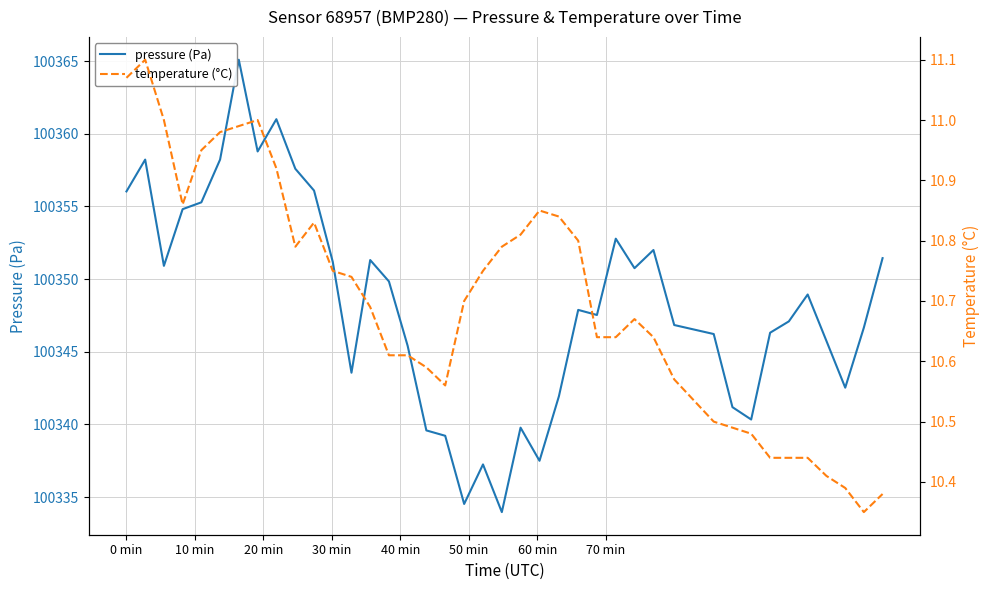

Reading left to right, transcribe all the data shown in this chart.

pressure (Pa): 100356.0	100358.2	100350.9	100354.8	100355.3	100358.2	100365.1	100358.8	100361.0	100357.6	100356.1	100351.2	100343.6	100351.3	100349.8	100345.4	100339.6	100339.2	100334.5	100337.2	100334.0	100339.8	100337.5	100341.9	100347.9	100347.5	100352.8	100350.8	100352.0	100346.8	100346.2	100341.2	100340.3	100346.3	100347.1	100348.9	100345.8	100342.5	100346.7	100351.4
temperature (°C): 11.1	11.1	11.0	10.9	10.9	11.0	11.0	11.0	10.9	10.8	10.8	10.8	10.7	10.7	10.6	10.6	10.6	10.6	10.7	10.8	10.8	10.8	10.8	10.8	10.8	10.6	10.6	10.7	10.6	10.6	10.5	10.5	10.5	10.4	10.4	10.4	10.4	10.4	10.3	10.4